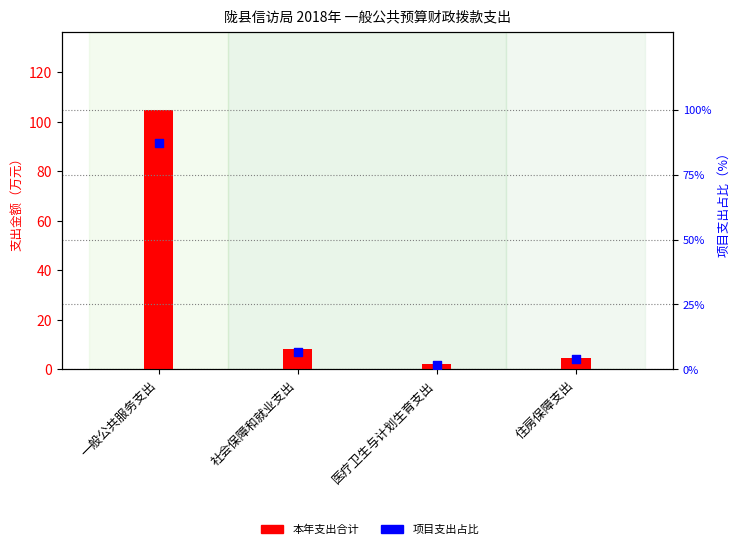

What is the total value across all series at 医疗卫生与计划生育支出?

4.1